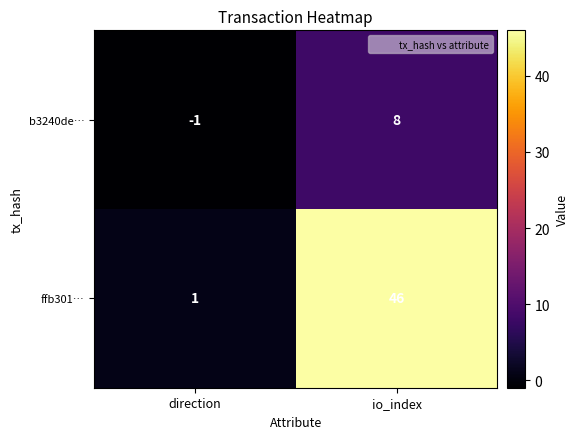

What is the difference between the maximum and minimum values in the ffb301… series?

45